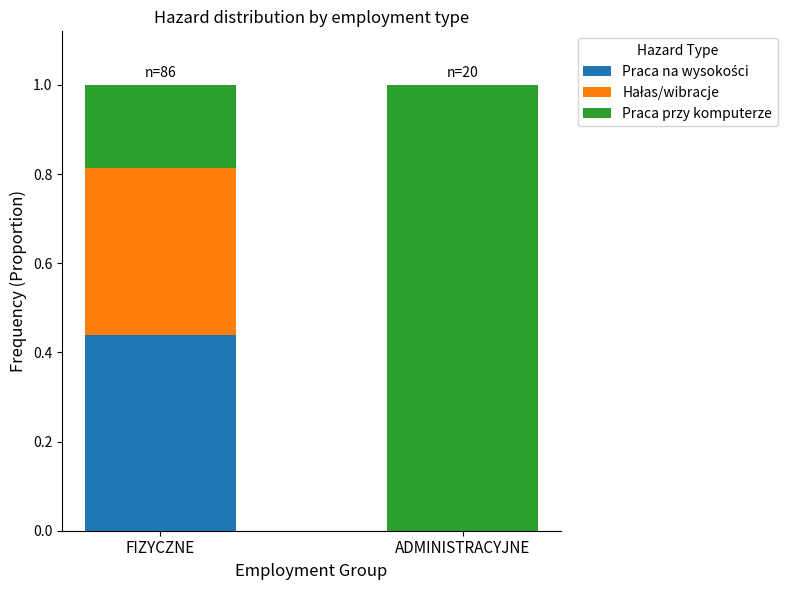

What is the total value across all series at ADMINISTRACYJNE?

1.0